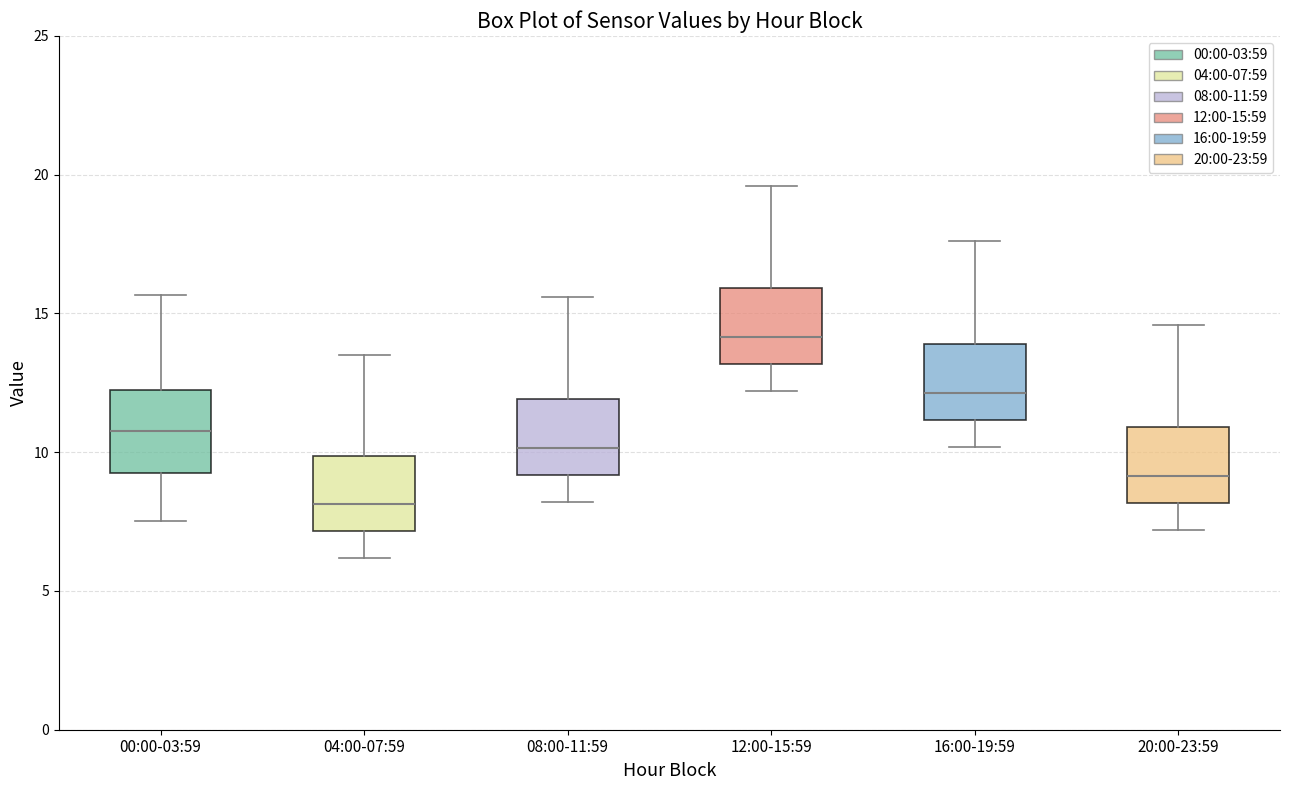

Where does the upper whisker of the box for 00:00-03:59 end on the y-axis? The values are not printed on the chart, so give them approximately, as read against the axis.

15.5